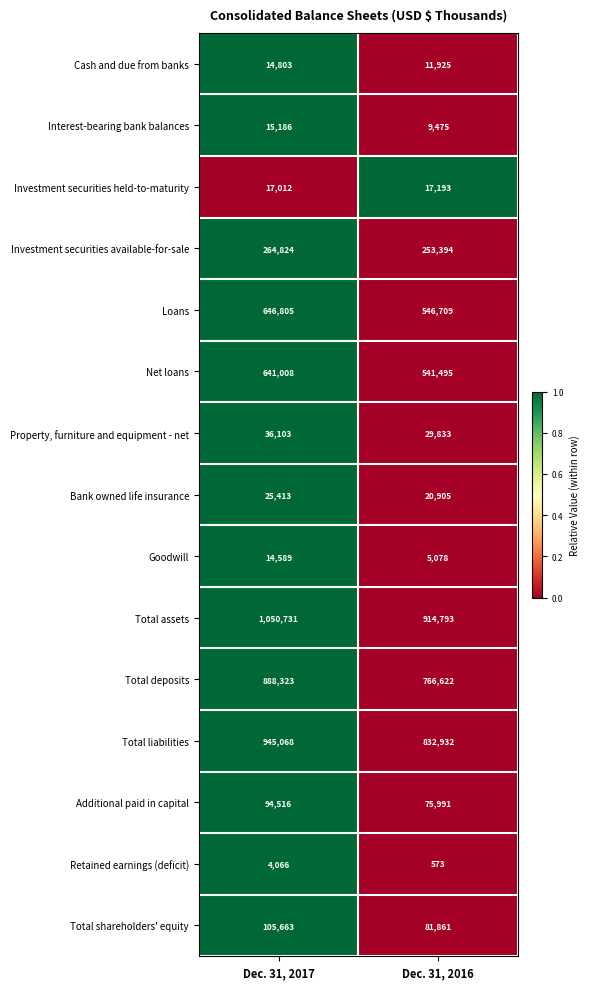

Between Dec. 31, 2017 and Dec. 31, 2016, which series saw the biggest shift?

Total assets